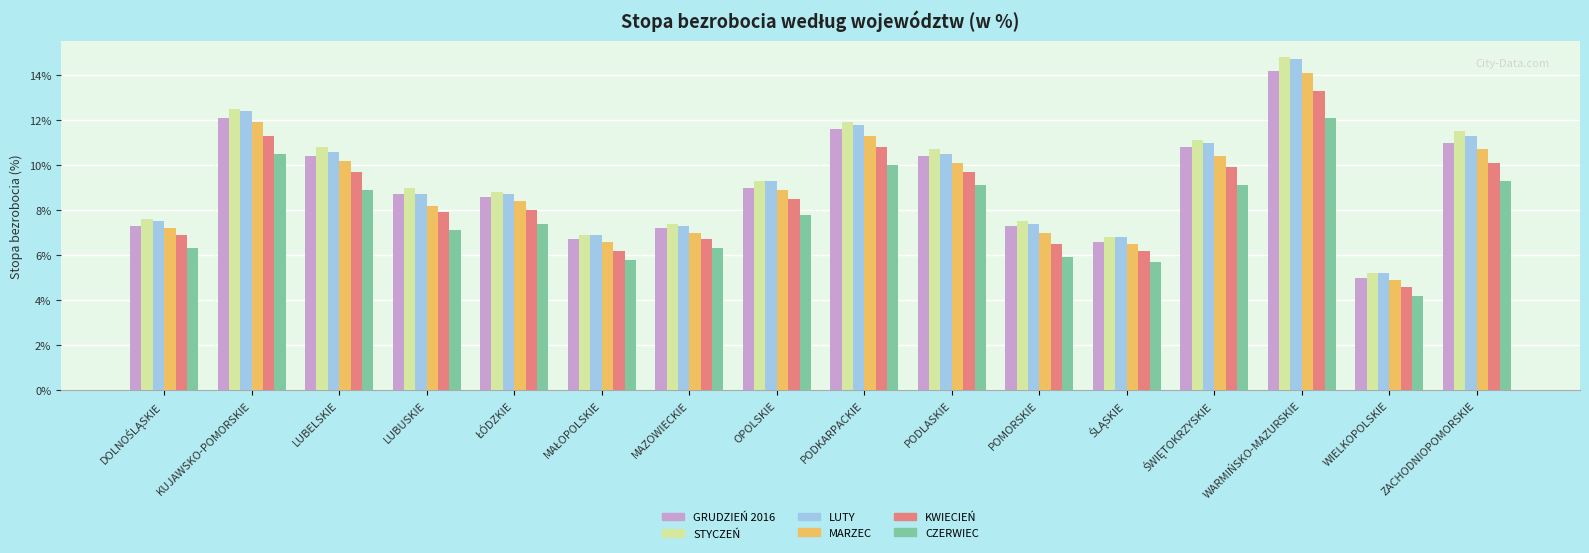

What is the total value across all series at PODKARPACKIE?

67.4